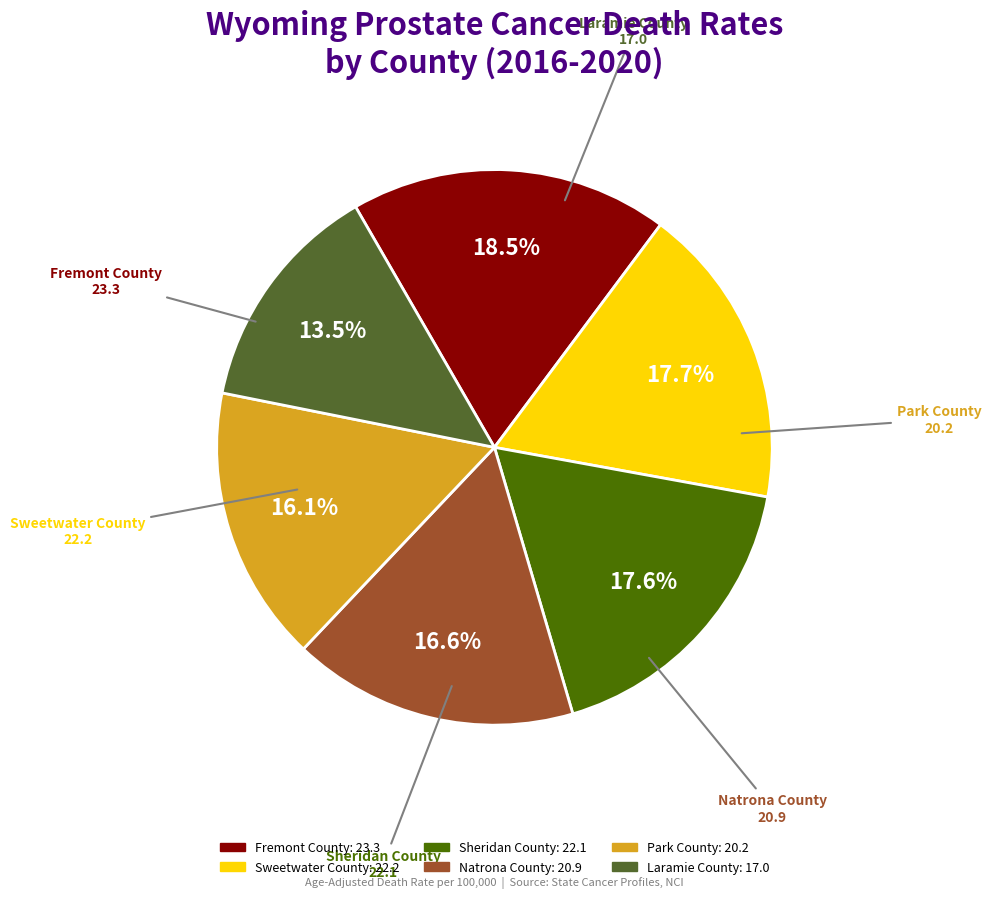

What is the ratio of the value at Sweetwater County to the value at Sheridan County?

1.0